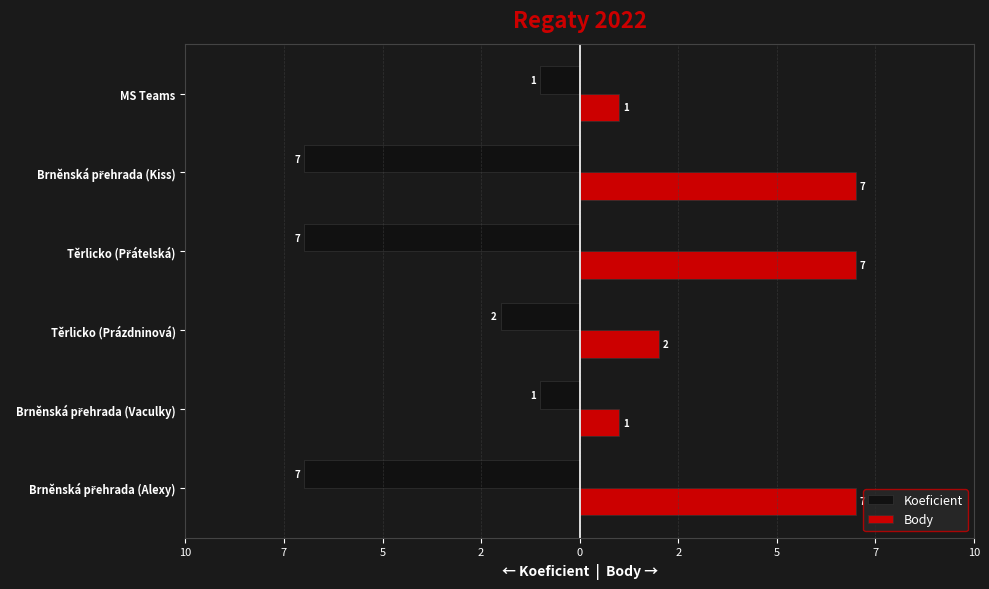

What are all the series names shown in the legend?

Koeficient, Body